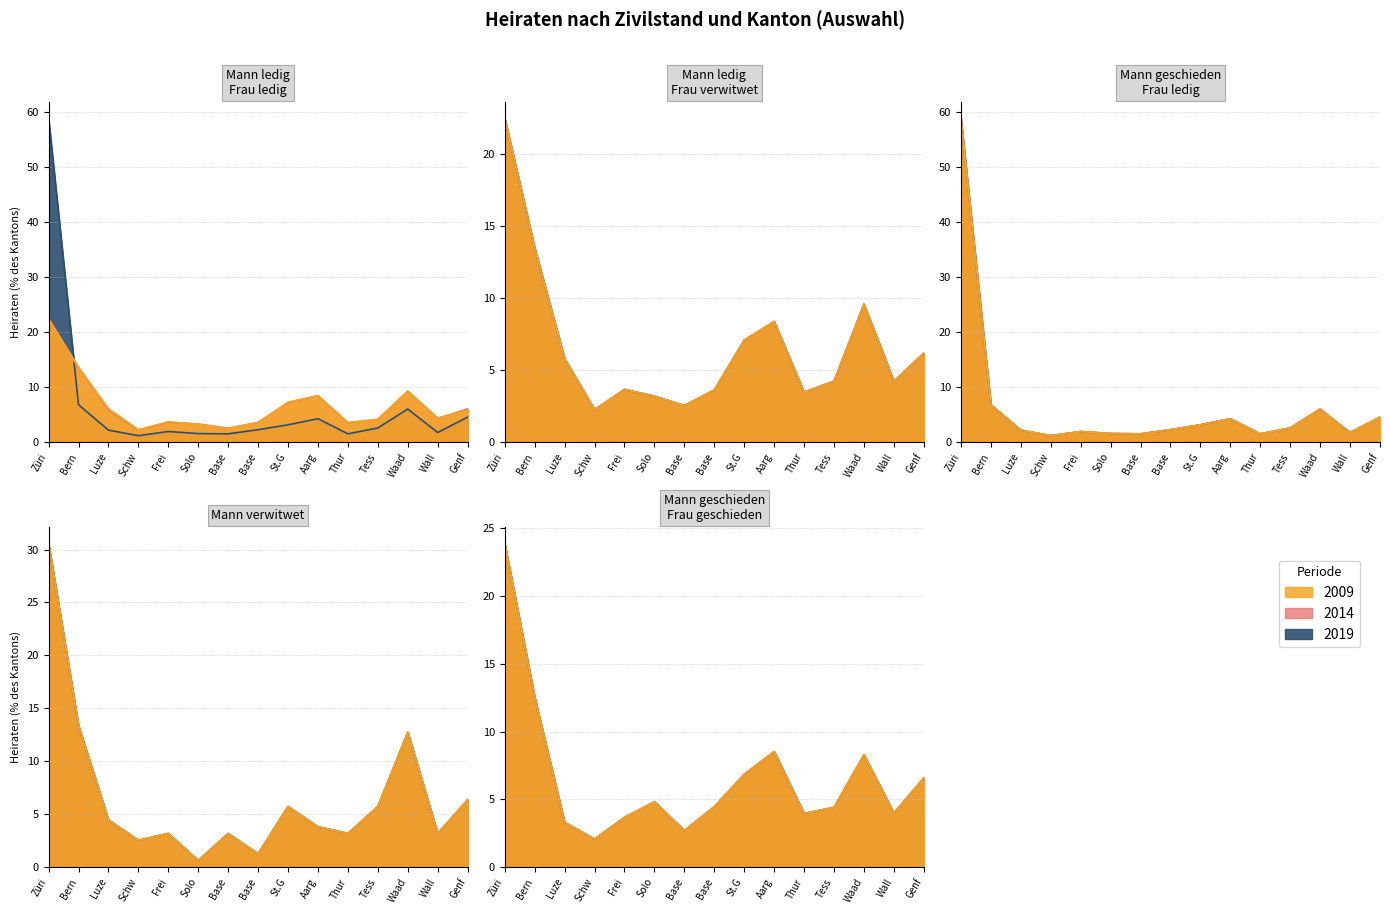

What is the average value of the Mann ledig / Frau ledig series?

6.7